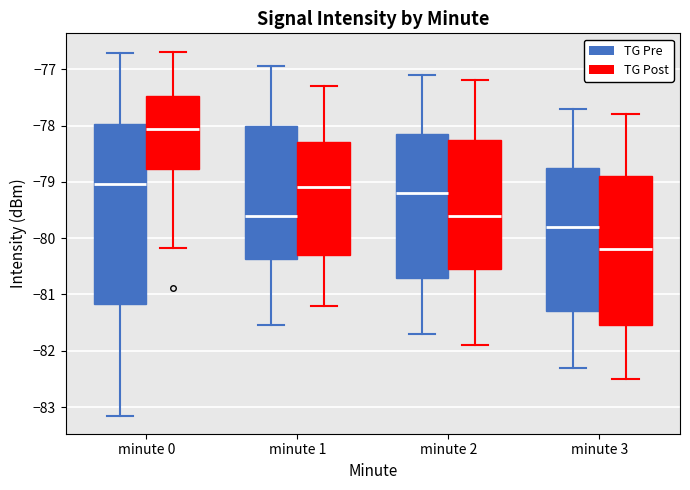

Reading left to right, transcribe this box plot: for each box, give where its median line is, the range the box spans, and where its two whiskers end, as read against the y-axis. The values are not printed on the chart, so give them approximately, as read against the axis.

minute 0 (TG Pre): median -79.0, box -81.2 to -78.0, whiskers -83.2 to -76.7
minute 0 (TG Post): median -78.1, box -78.8 to -77.5, whiskers -80.2 to -76.7
minute 1 (TG Pre): median -79.6, box -80.4 to -78.0, whiskers -81.5 to -76.9
minute 1 (TG Post): median -79.1, box -80.3 to -78.3, whiskers -81.2 to -77.3
minute 2 (TG Pre): median -79.2, box -80.7 to -78.1, whiskers -81.7 to -77.1
minute 2 (TG Post): median -79.6, box -80.5 to -78.2, whiskers -81.9 to -77.2
minute 3 (TG Pre): median -79.8, box -81.3 to -78.7, whiskers -82.3 to -77.7
minute 3 (TG Post): median -80.2, box -81.5 to -78.9, whiskers -82.5 to -77.8